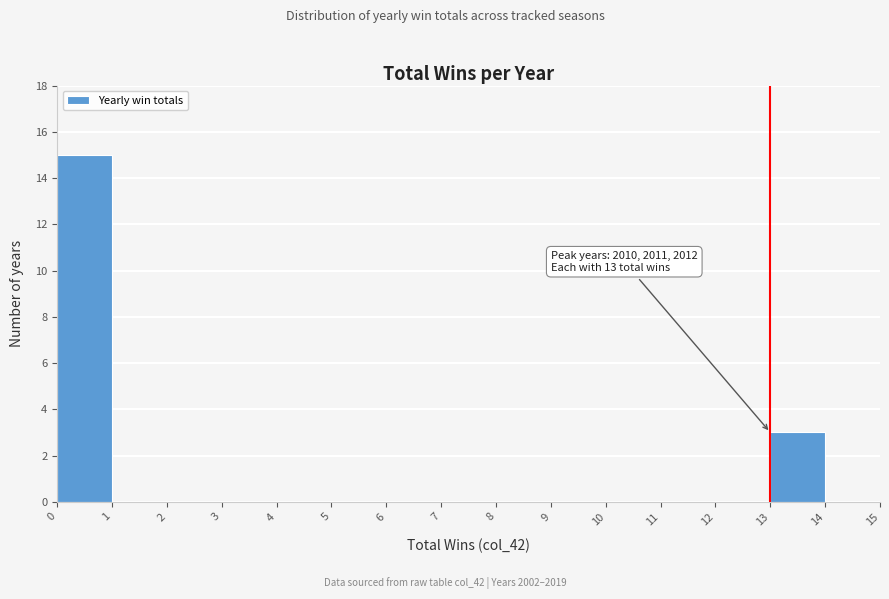

Over which range of the x-axis is the bar tallest?

0 to 1